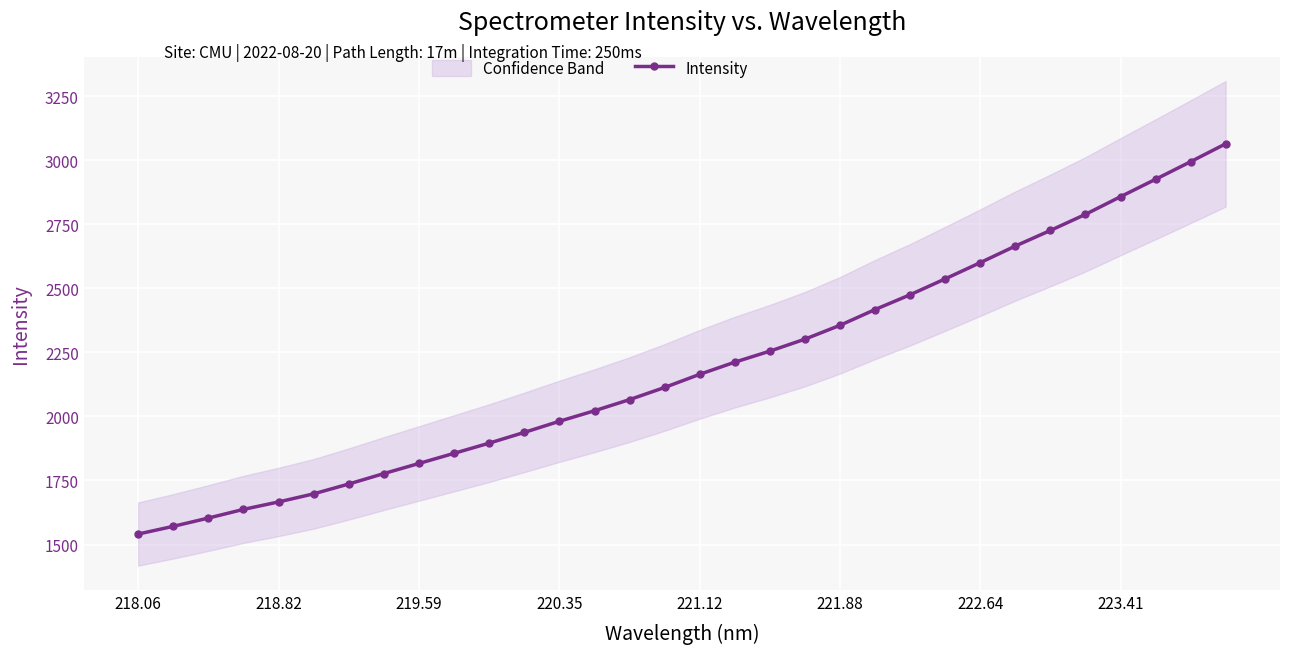

The Intensity series shows 1666.4 at 218.82. True or false?

True